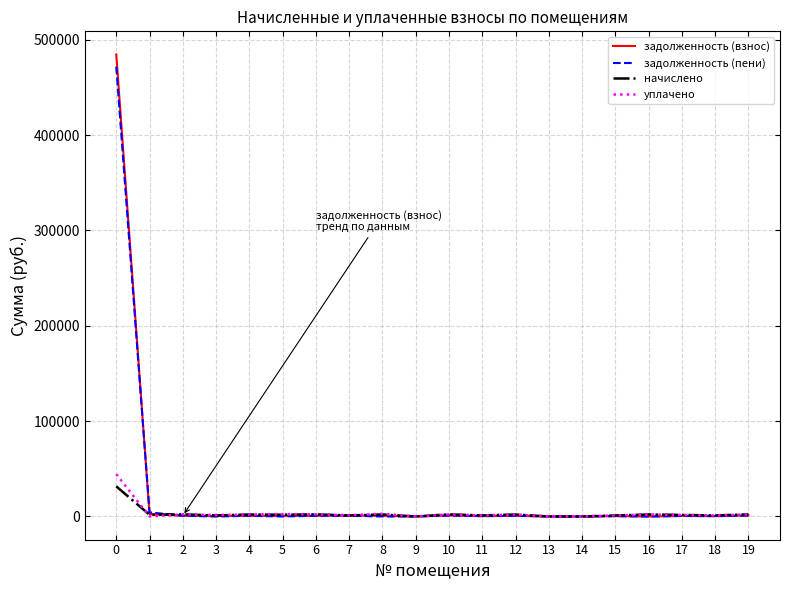

Which series has the widest spread of values?

задолженность (взнос)